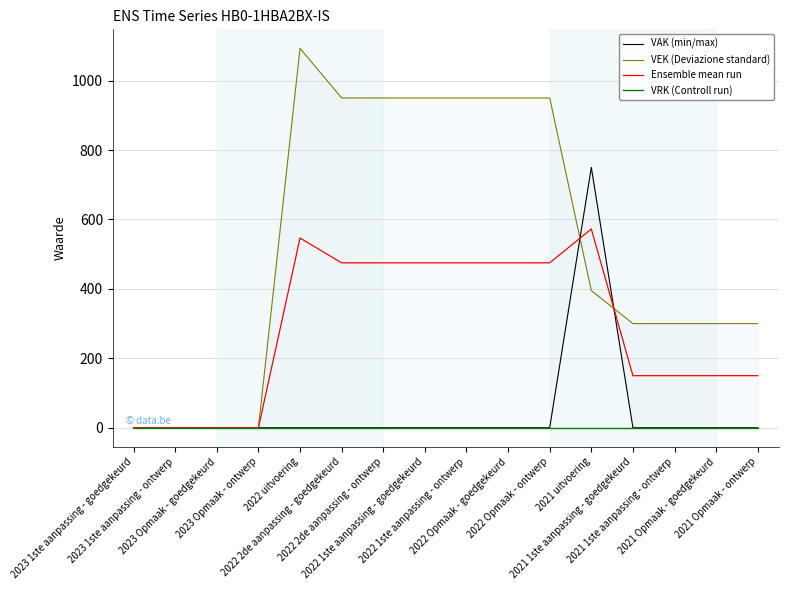

What is the label of the 16th point from the right?

2023 1ste aanpassing - goedgekeurd